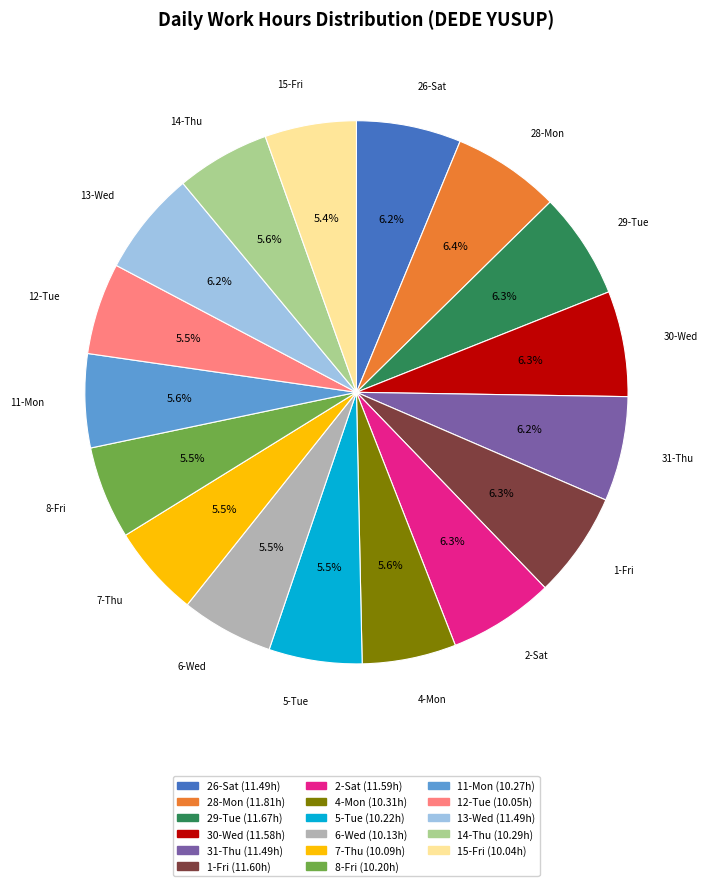

To the nearest percent, what percentage of the pie is 2-Sat?

6%